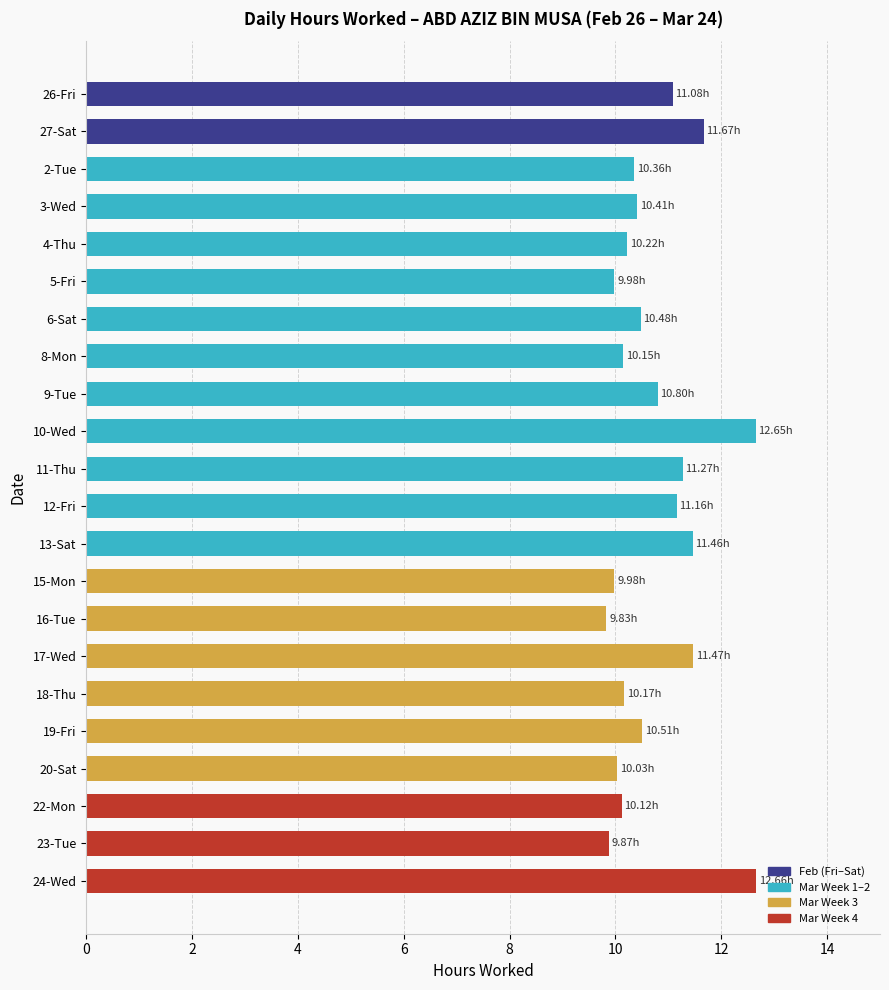

Which has a higher value, 10-Wed or 22-Mon?

10-Wed